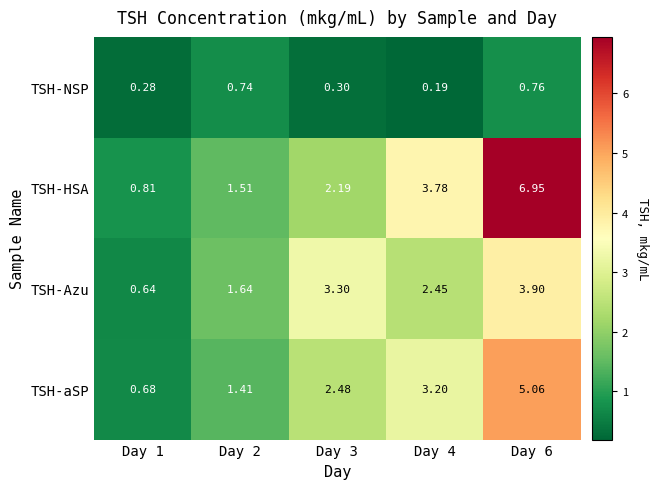

Which series has the widest spread of values?

TSH-HSA